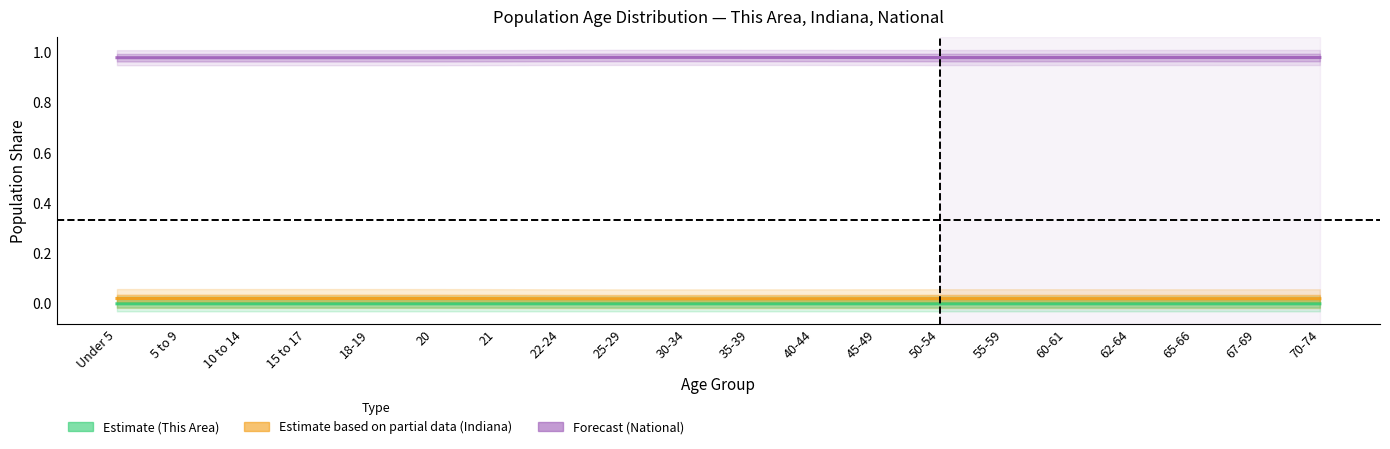

True or false: National (Forecast) and Indiana (Est. partial data) intersect in this chart.

False